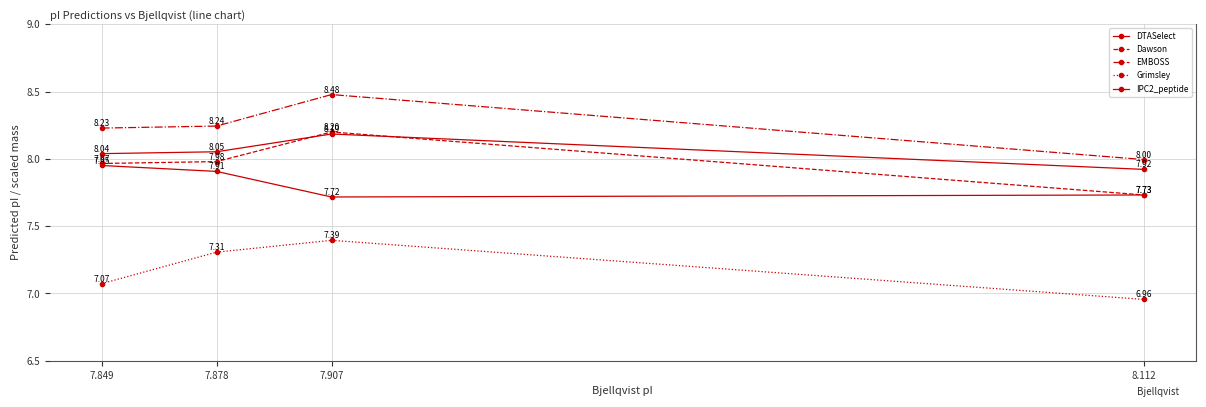

True or false: IPC2_peptide and Dawson intersect in this chart.

False